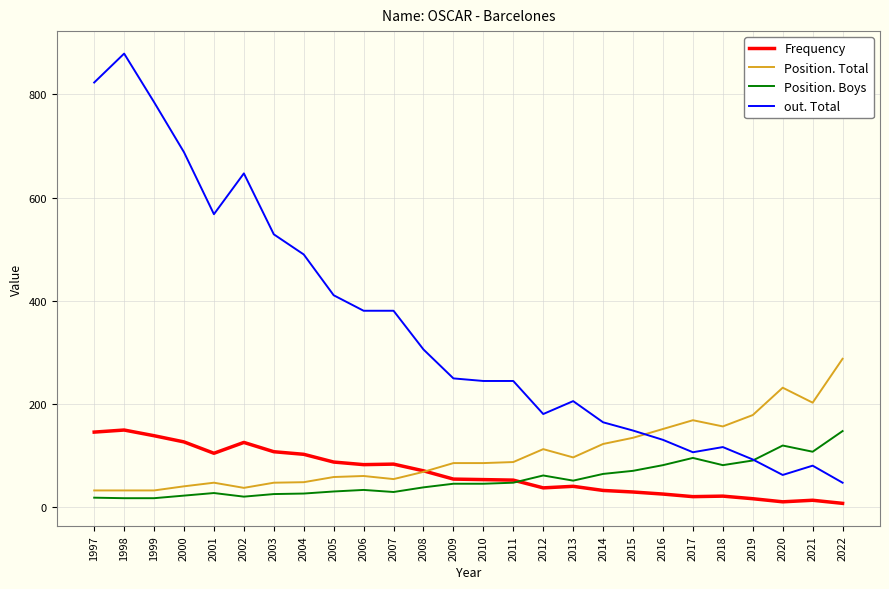

The Frequency series shows 54 at 2010. True or false?

True